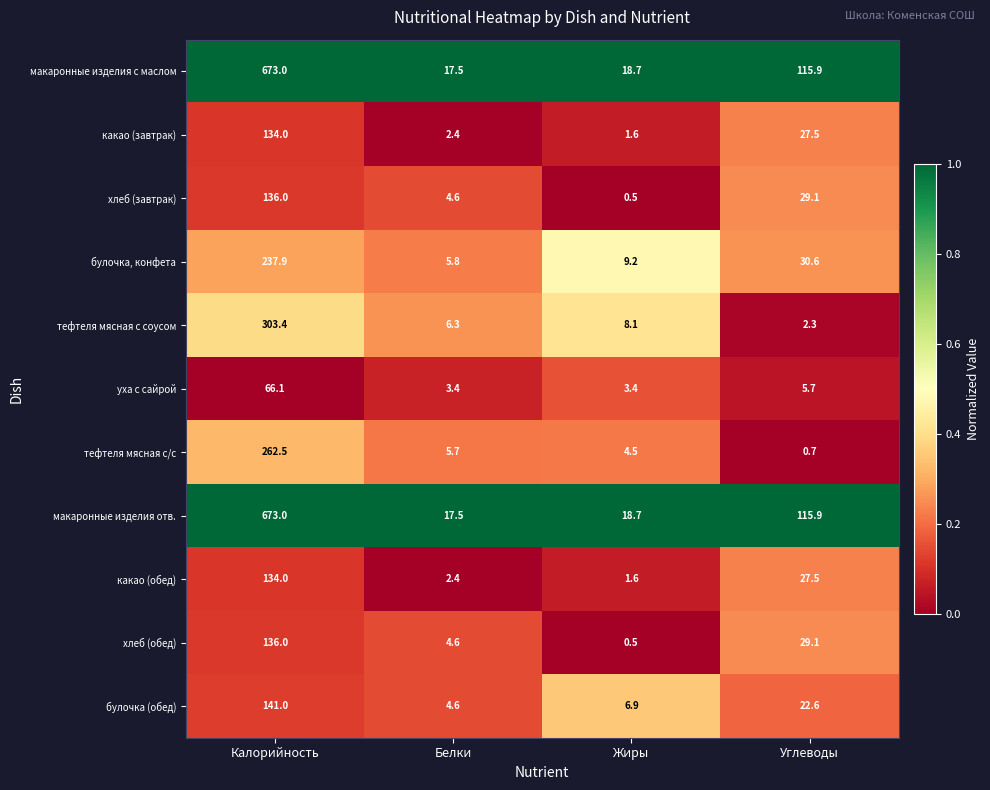

The макаронные изделия с маслом series shows 18.7 at Жиры. True or false?

True